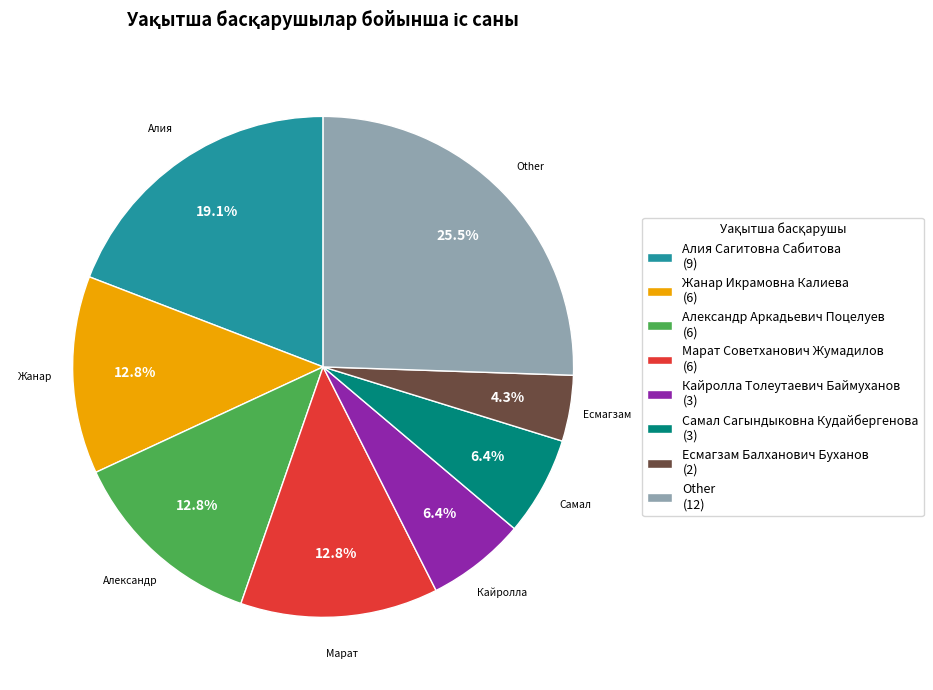

Combined, do Александр Аркадьевич Поцелуев and Жанар Икрамовна Калиева account for over 50%?

No